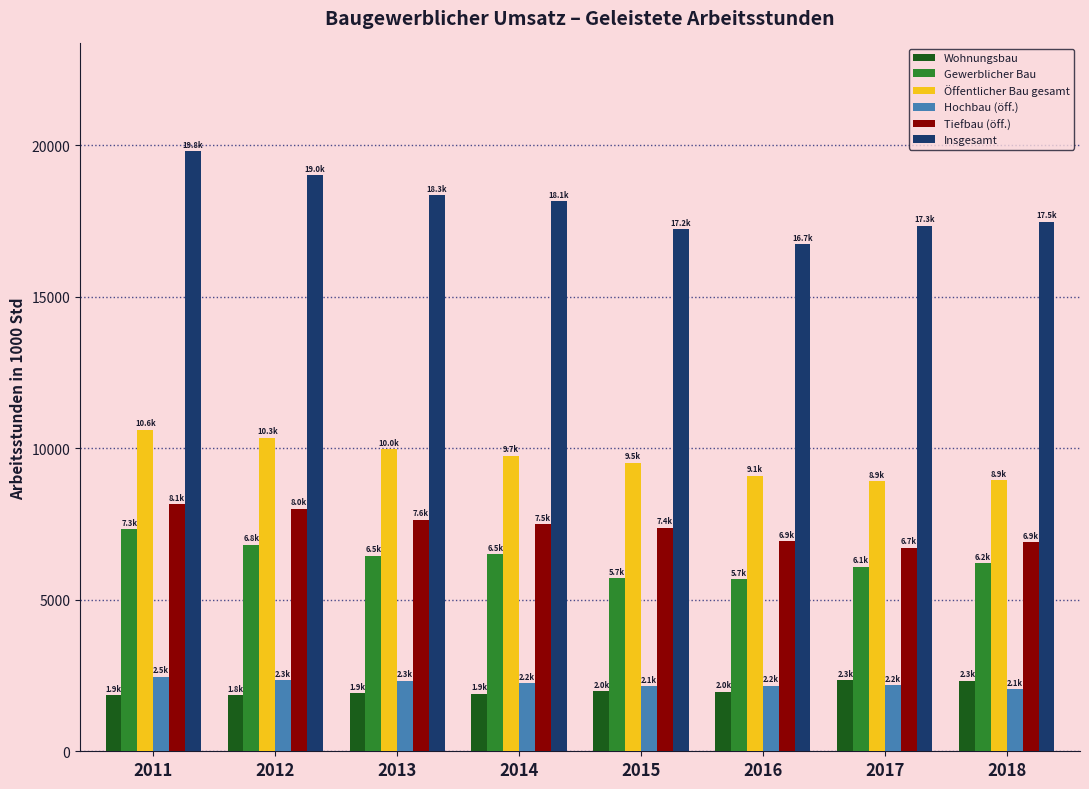

Which category has the highest value across all series?

2011